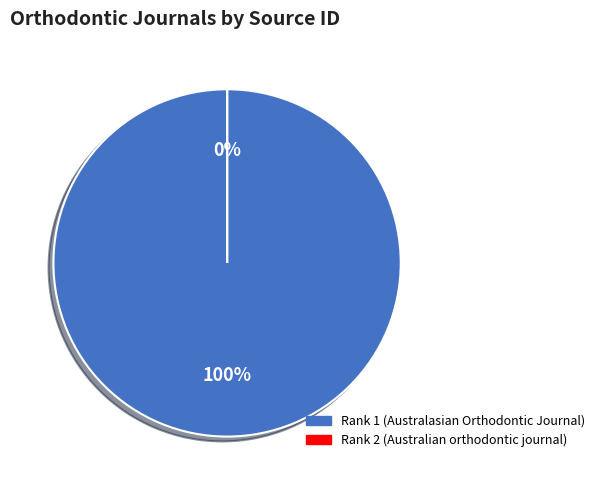

Count the number of slices in the pie.

2